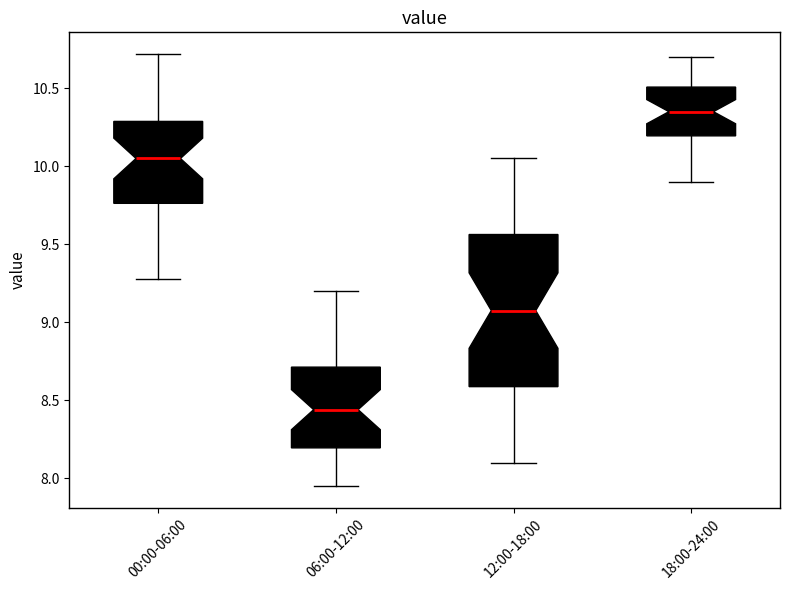

Where does the upper whisker of the box for 12:00-18:00 end on the y-axis? The values are not printed on the chart, so give them approximately, as read against the axis.

10.05